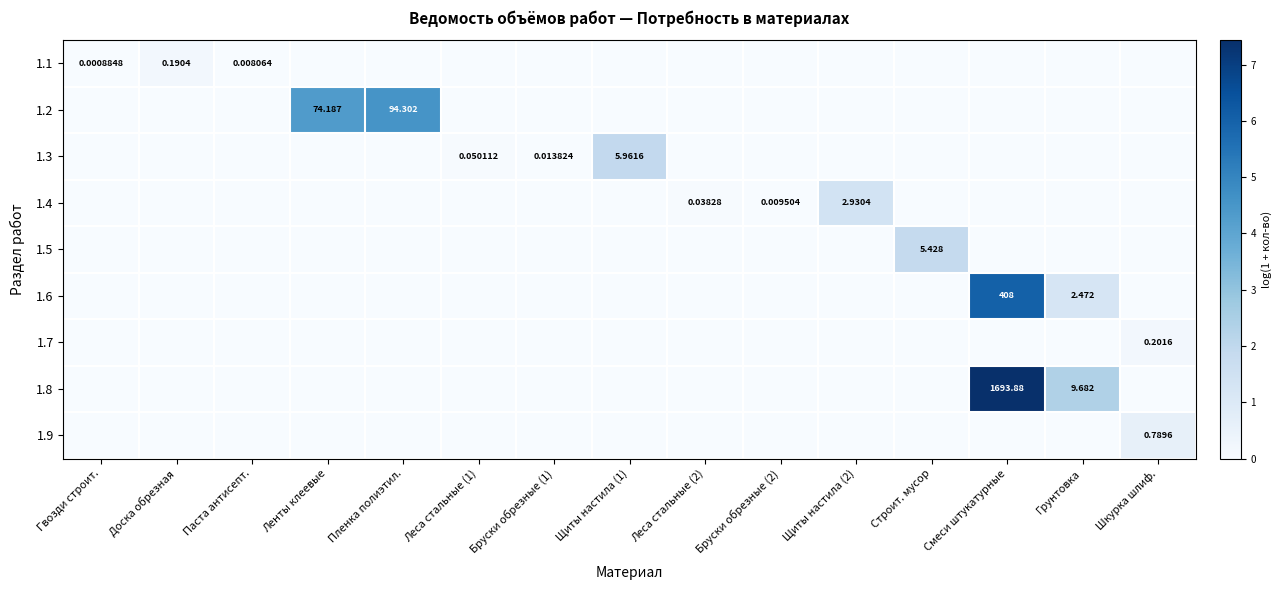

What is the difference between the 1.1 values at Доска обрезная and Пленка полиэтил.?

0.2